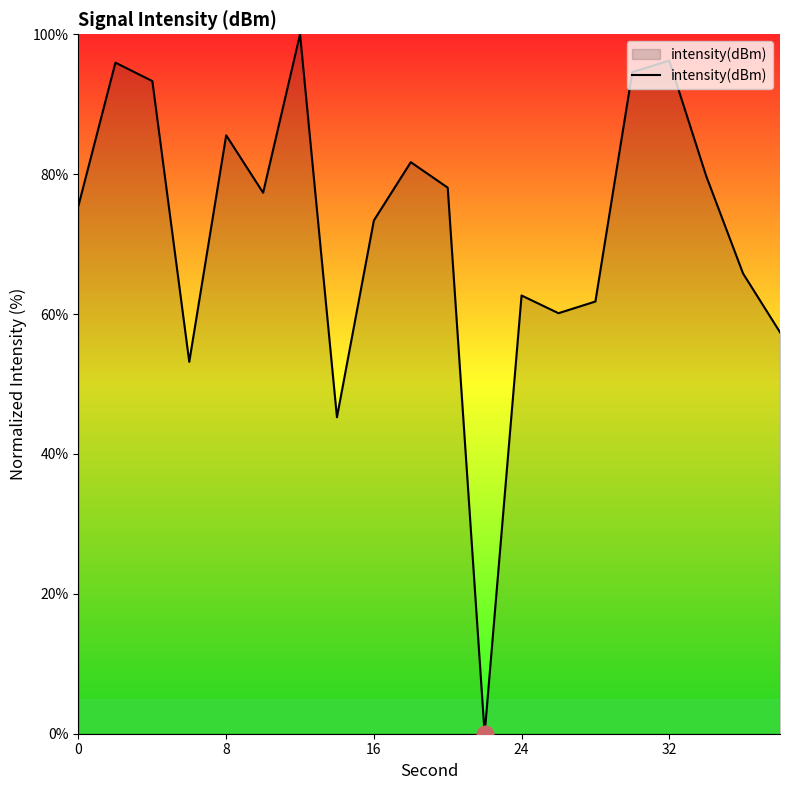

What is the greatest value displayed?

100.0